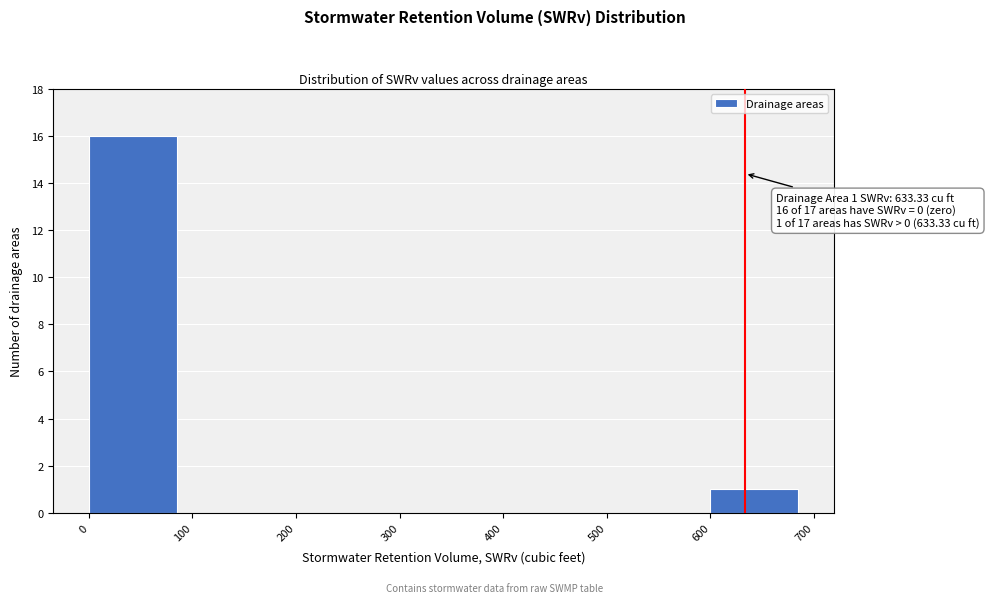

Over which range of the x-axis is the bar tallest?

0 to 100